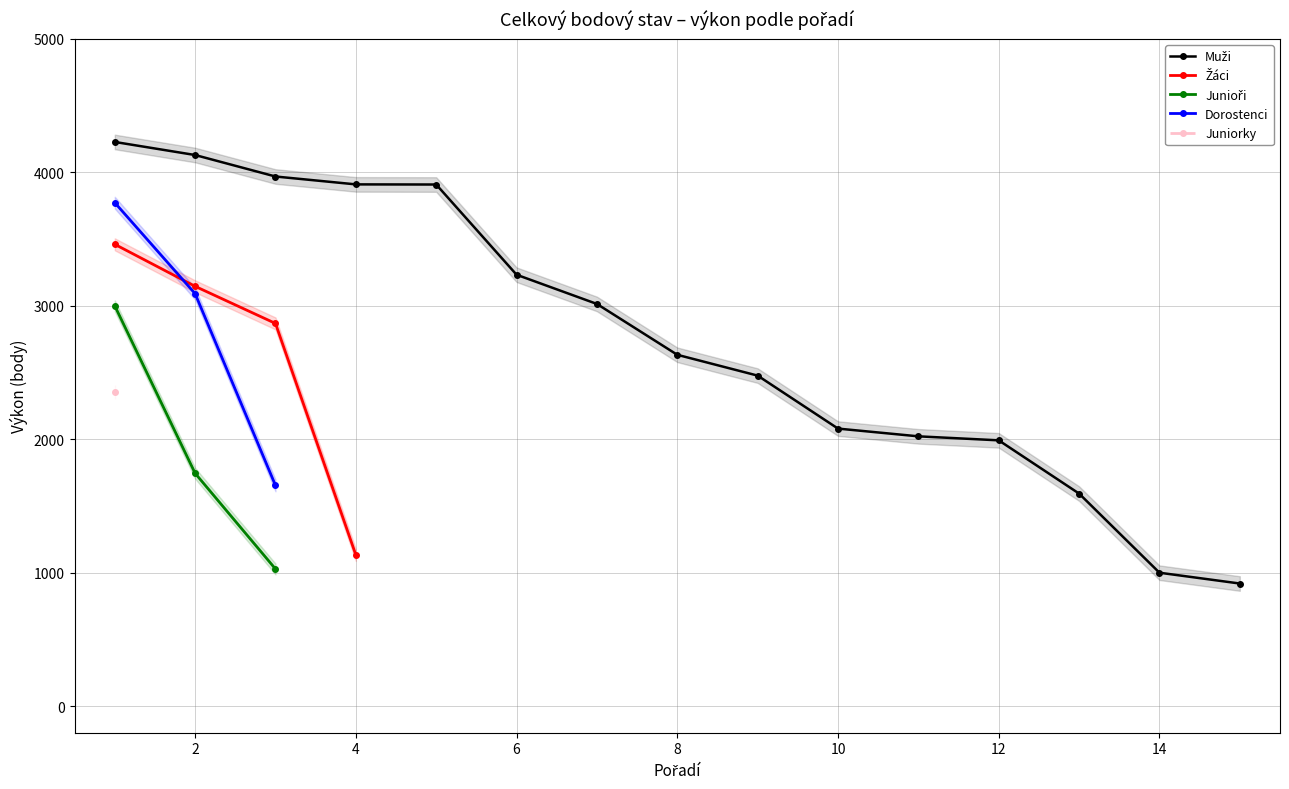

True or false: Muži and Juniorky cross at least once.

False